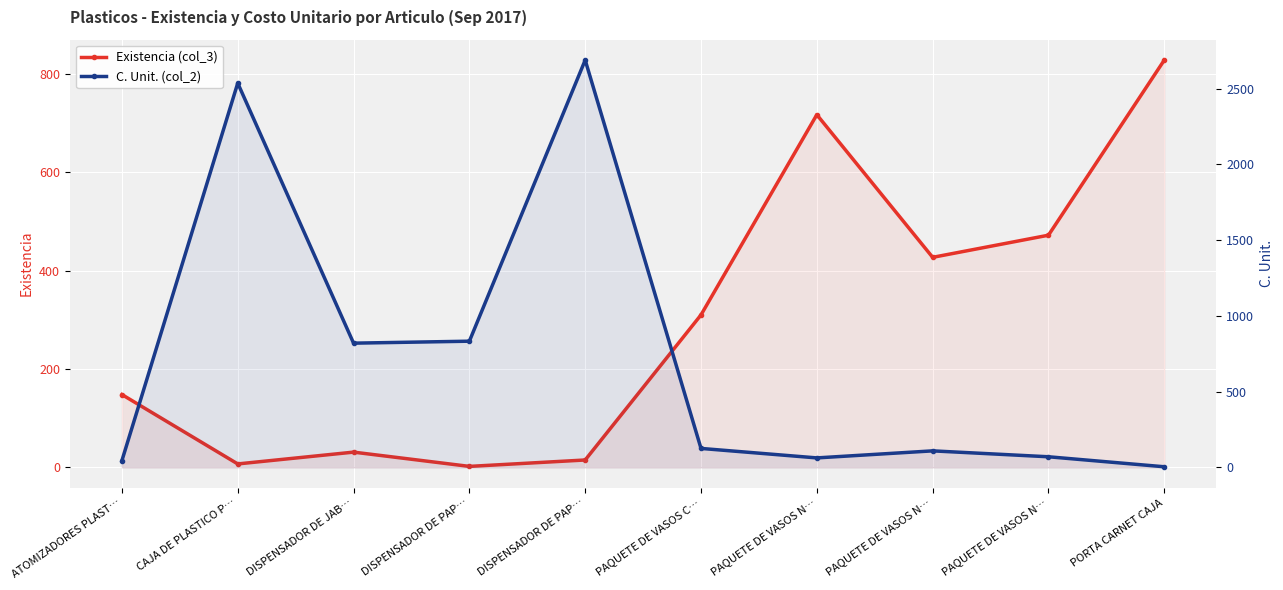

What is the lowest value of the Existencia (col_3) series?

2.0